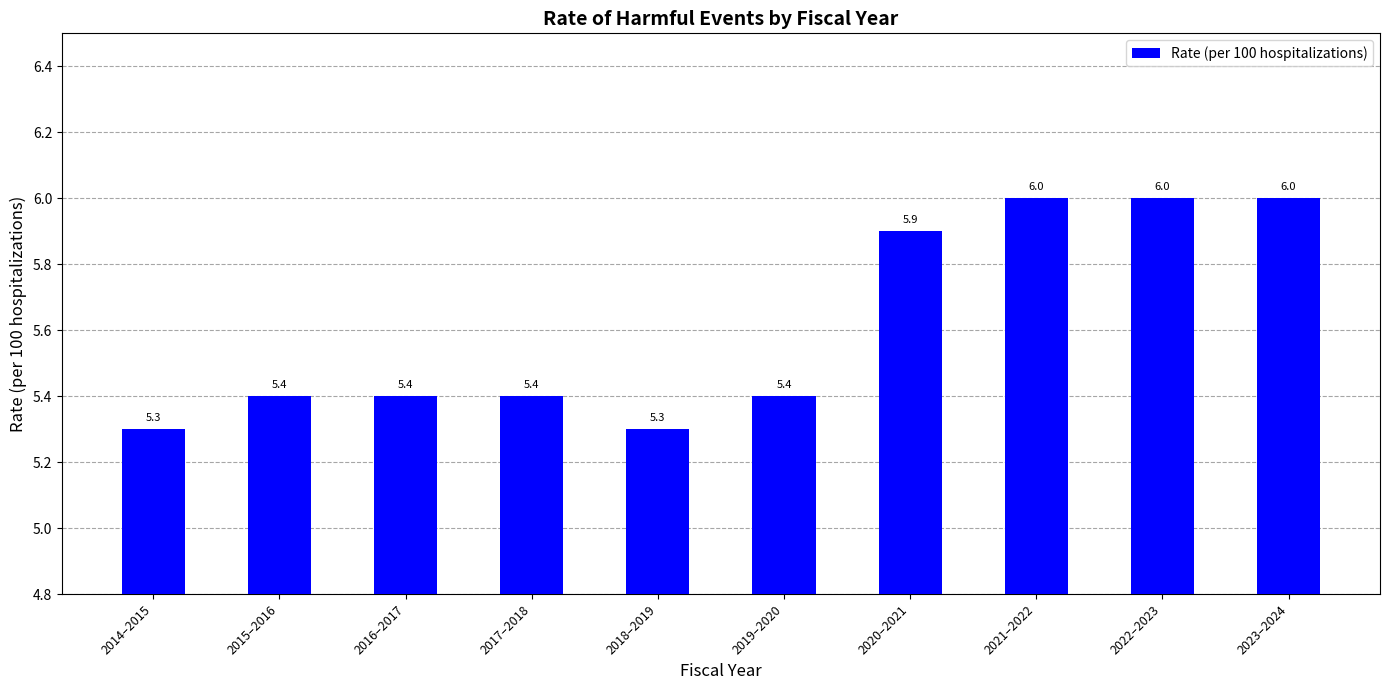

Does the chart contain stacked bars?

No